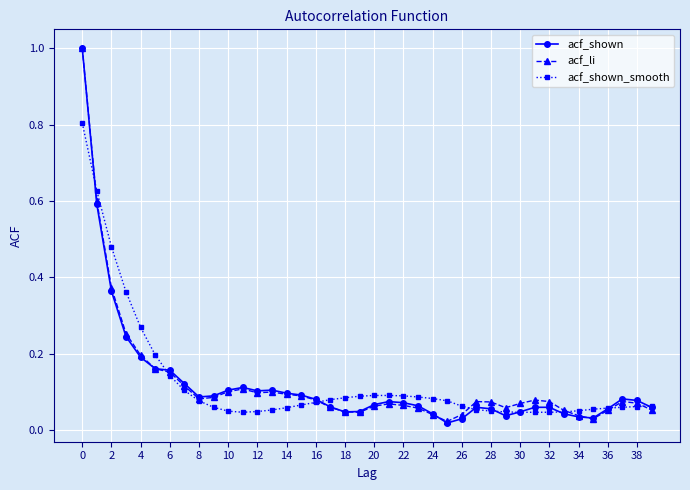

True or false: acf_li has more than 2 points higher than both neighbors.

True